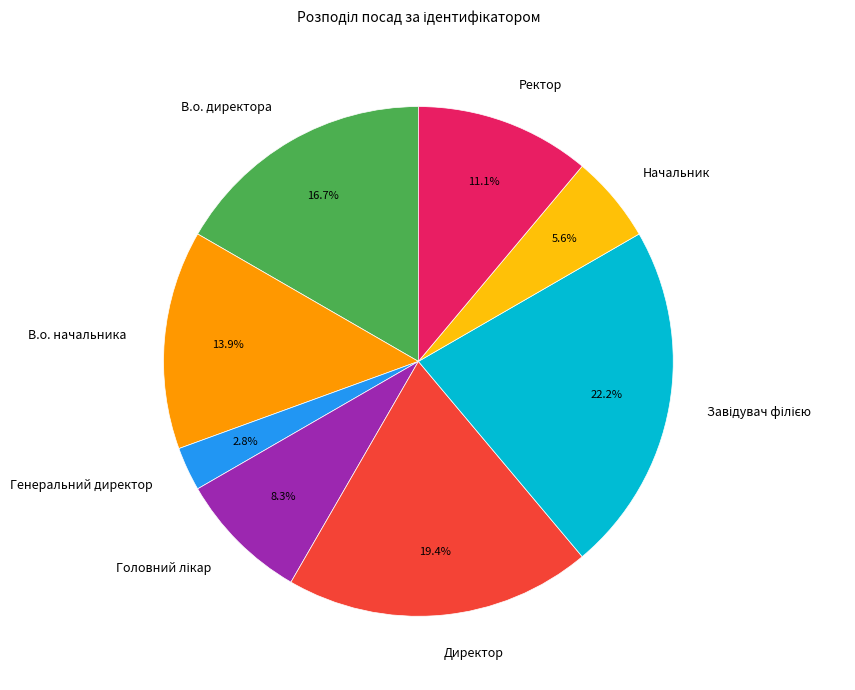

What is the smallest slice in the pie chart?

Генеральний директор